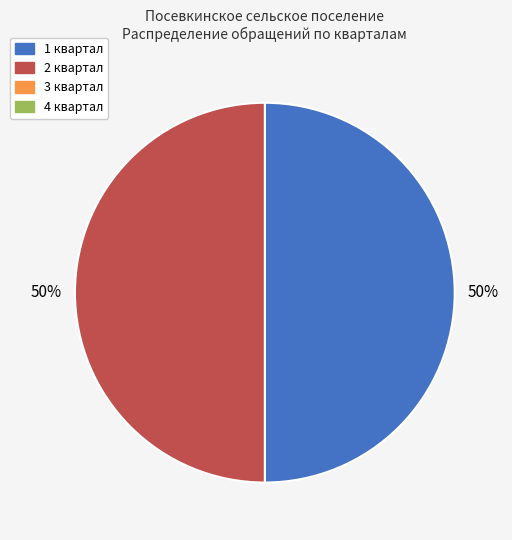

To the nearest percent, what is the average slice percentage?

50%